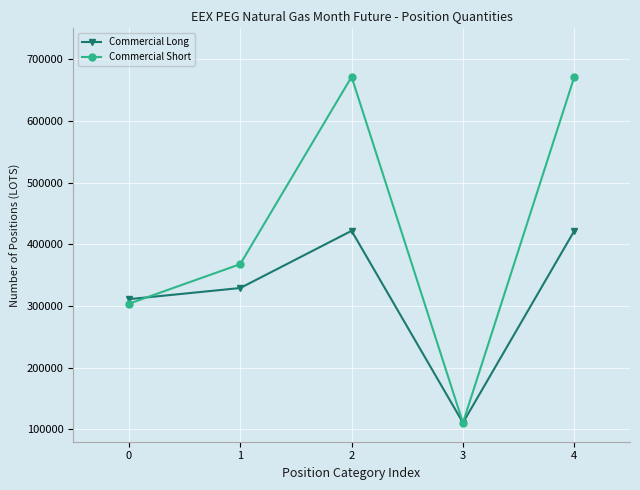

What is the maximum value for Commercial Long?

421847